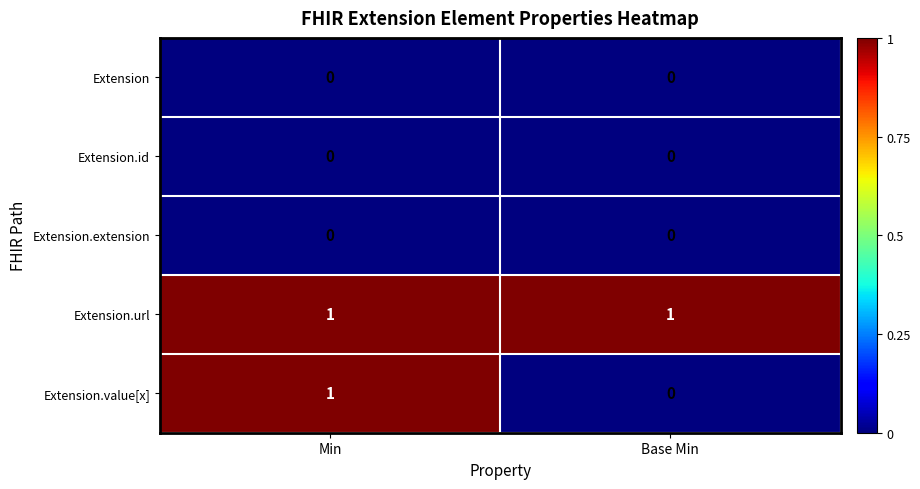

The Extension series shows 0 at Base Min. True or false?

True